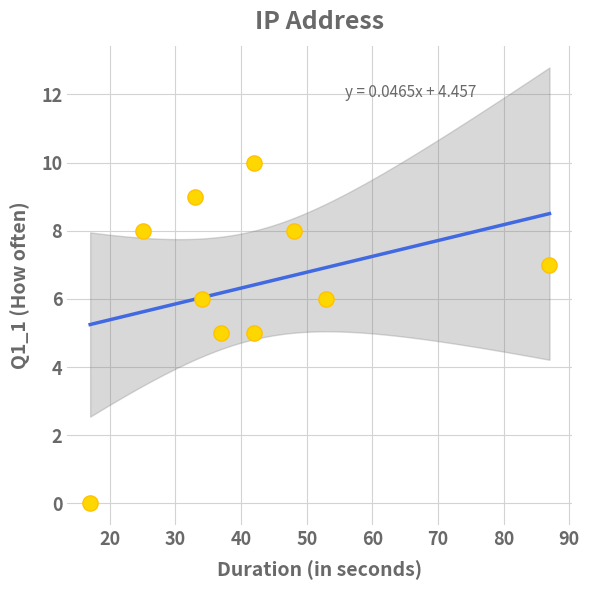

What is the average X value?

42